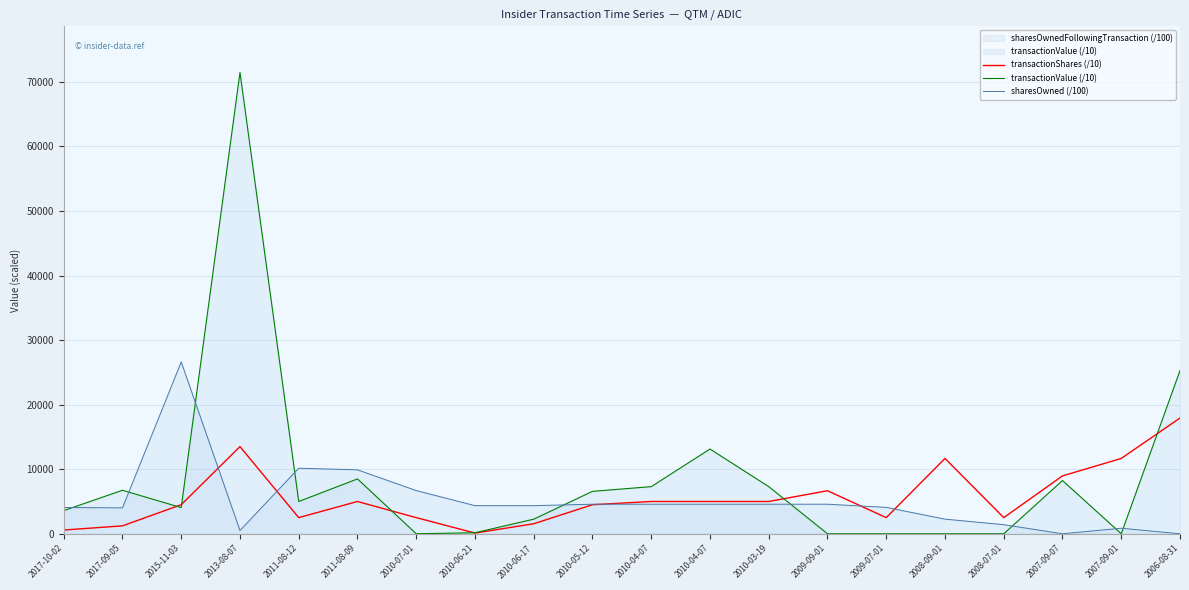

What is the difference between the transactionValue (/10) values at 2013-08-07 and 2010-04-07?

64150.0